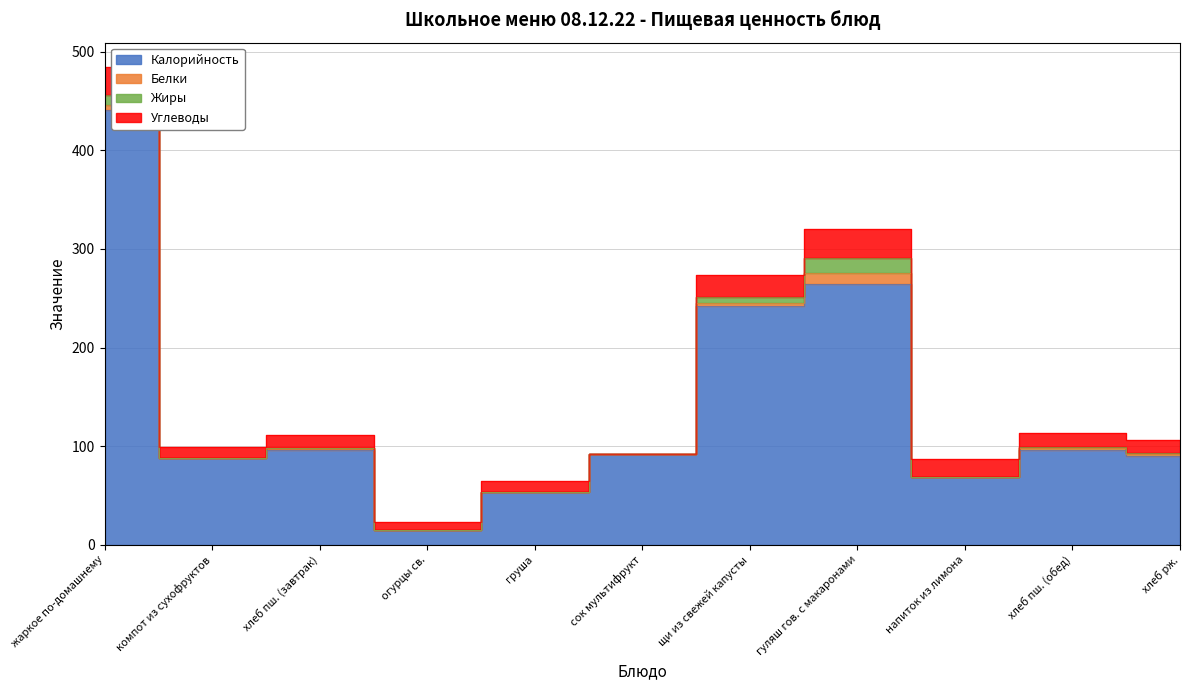

List the labels in order of Углеводы value, largest first.

жаркое по-домашнему, гуляш гов. с макаронами, щи из свежей капусты, напиток из лимона, хлеб пш. (обед), хлеб пш. (завтрак), хлеб рж., компот из сухофруктов, груша, огурцы св., сок мультифрукт